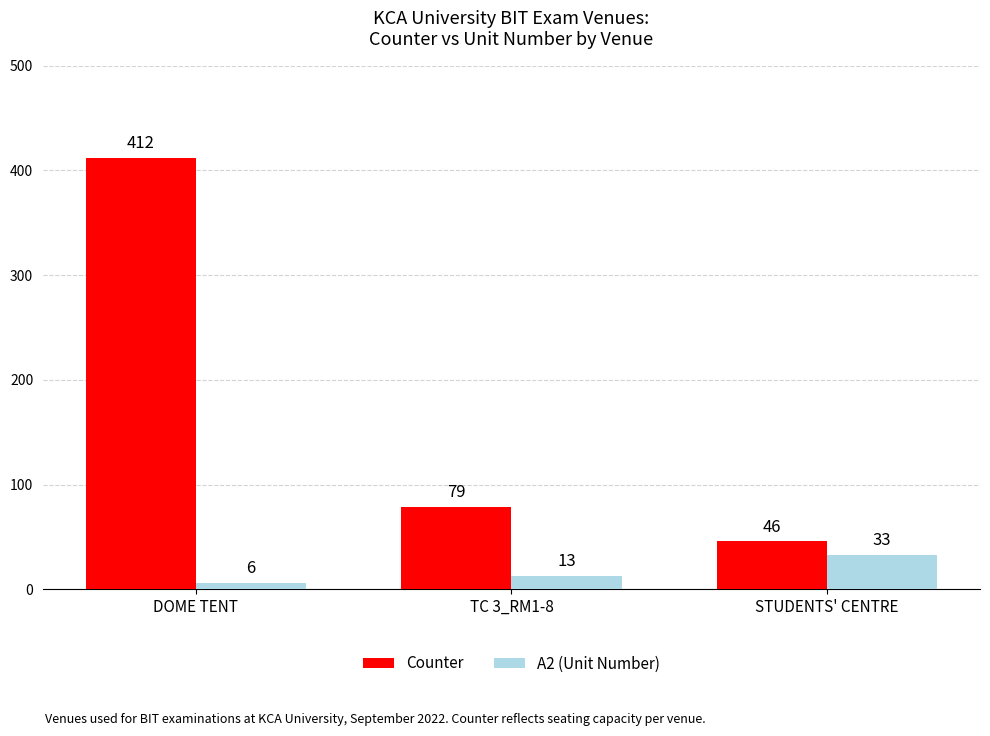

Where does the Counter series first go above 79?

DOME TENT